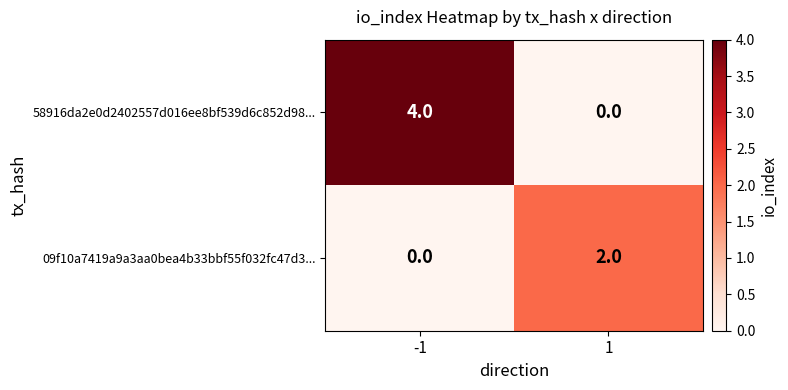

At which category is the sum across all series the highest?

-1